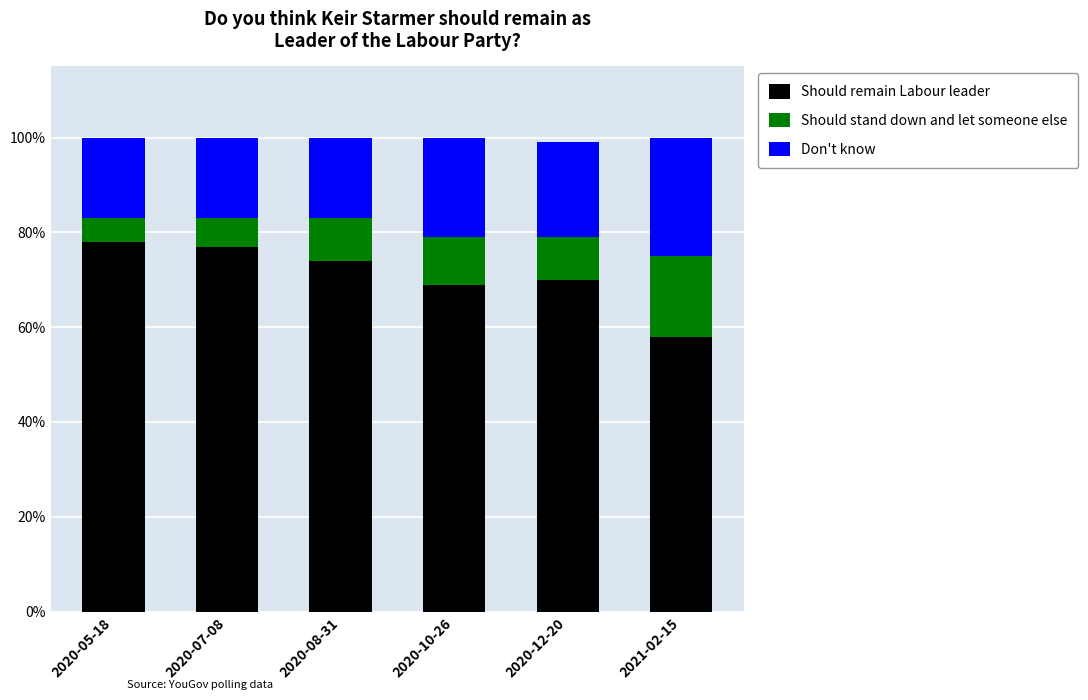

How many Should stand down and let someone else values are between 0 and 1?

6